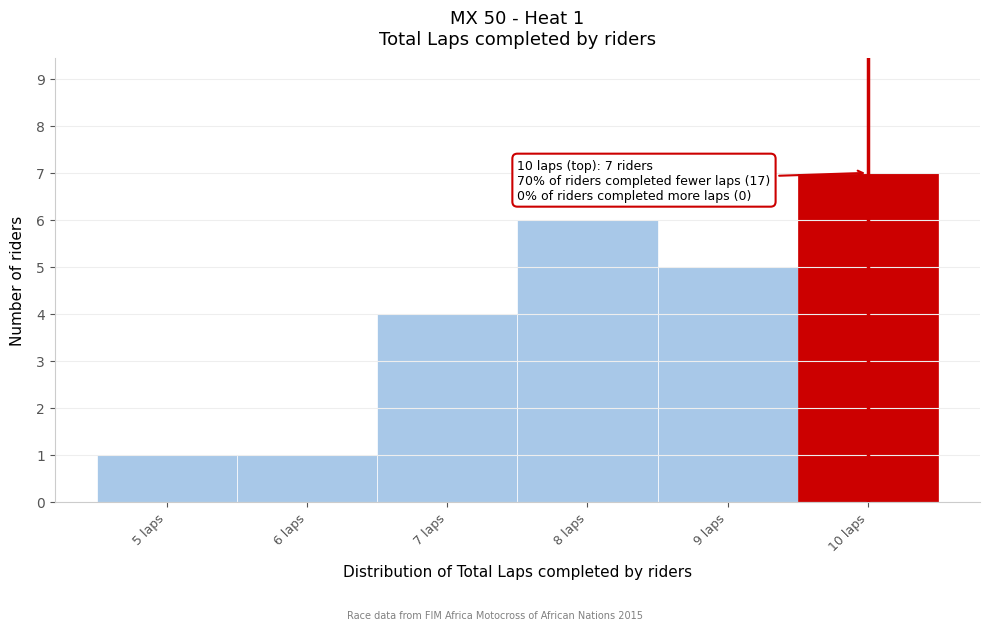

Over which range of the x-axis is the bar tallest?

9.5 to 10.5